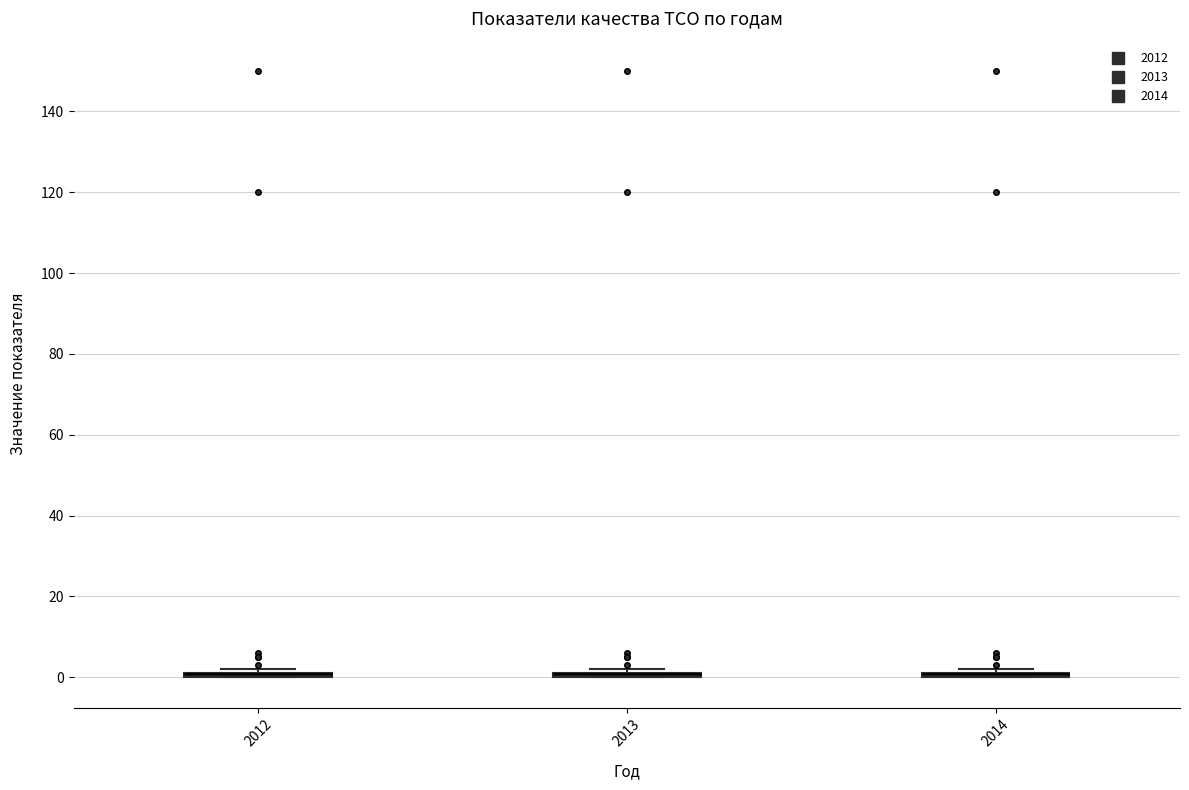

Where is the upper edge of the box at x = 2013 on the y-axis? The values are not printed on the chart, so give them approximately, as read against the axis.

2